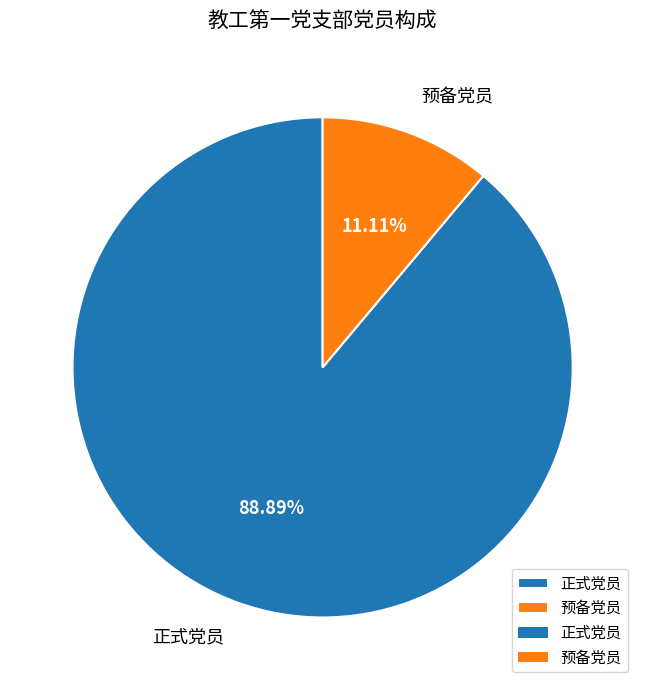

Does 预备党员 represent more than half of the total?

No